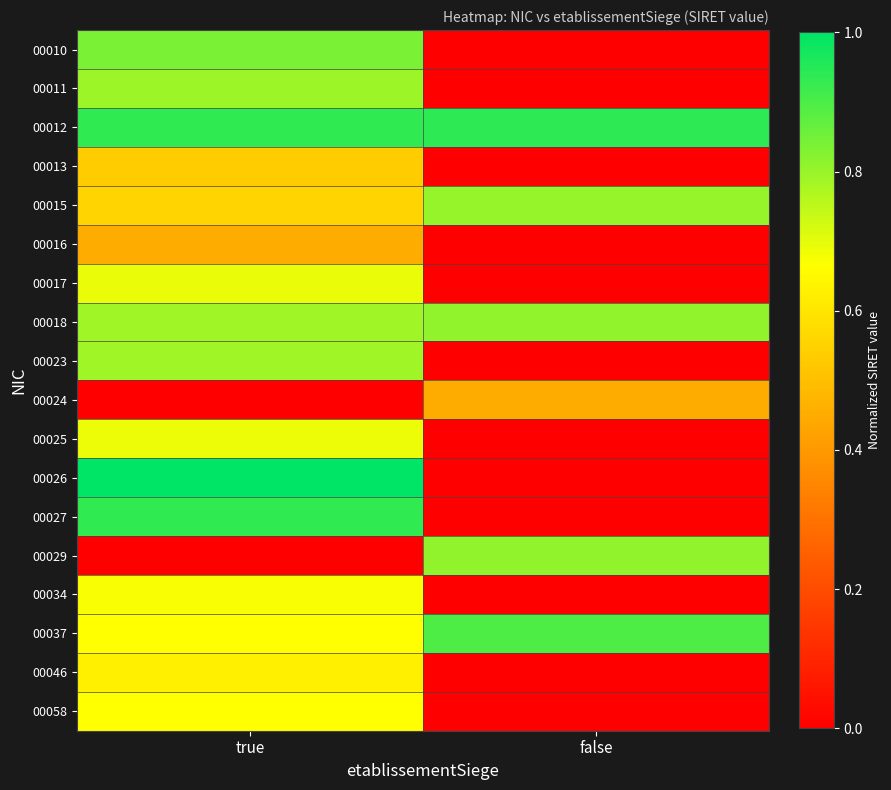

Count the number of categories in the chart.

2